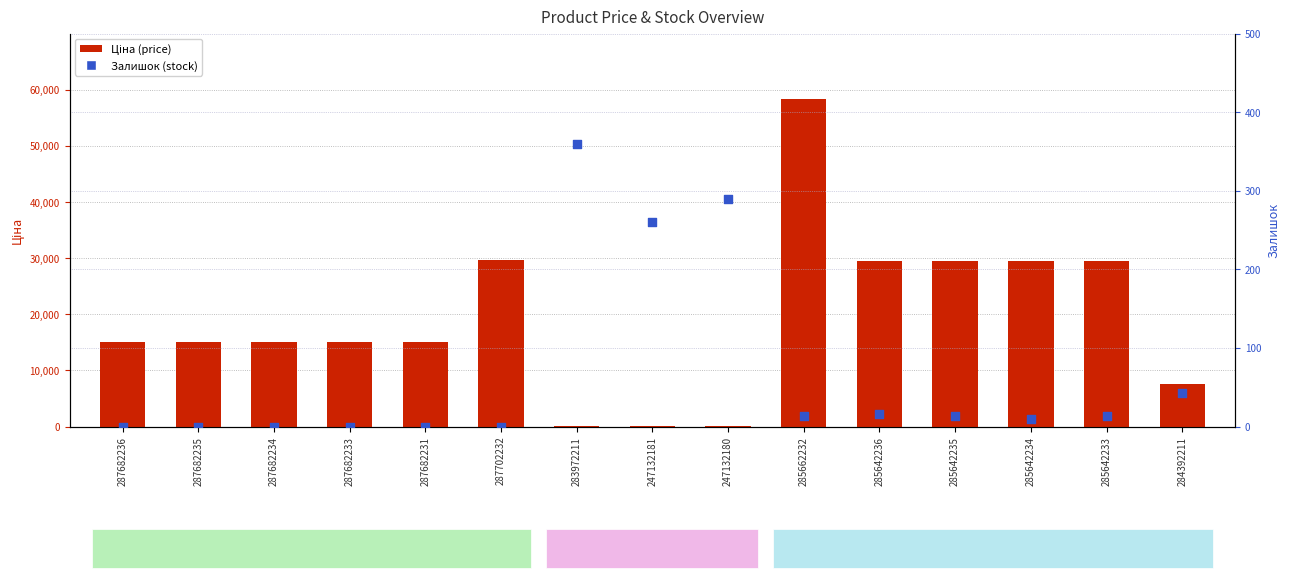

What is the total value across all series at 247132180?

404.1